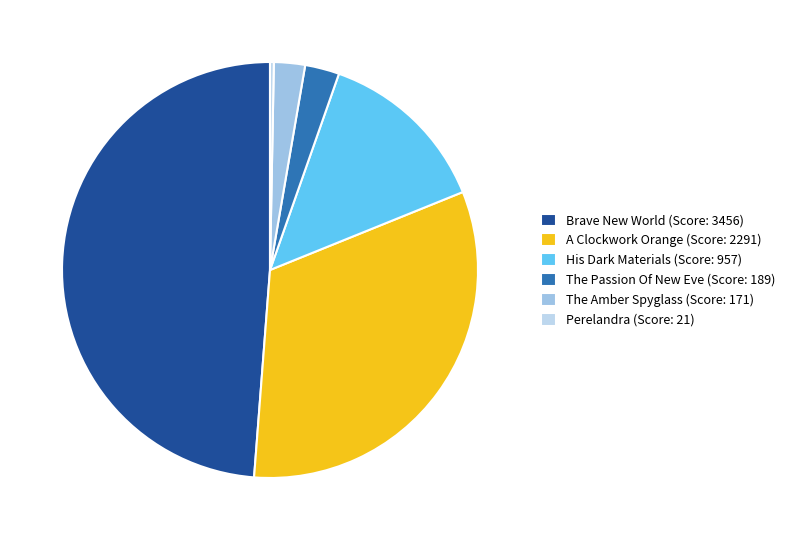

What percentage is NOT represented by A Clockwork Orange (Score: 2291)?

67.7%